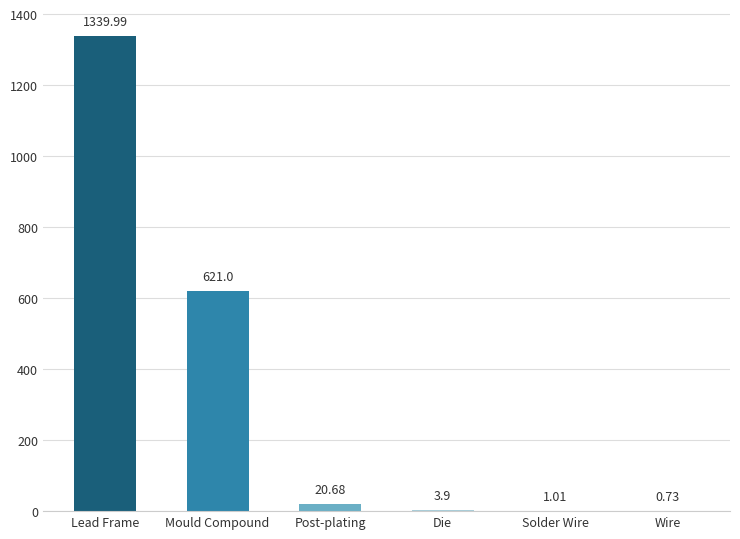

At which category does the chart reach its peak across all series?

Lead Frame